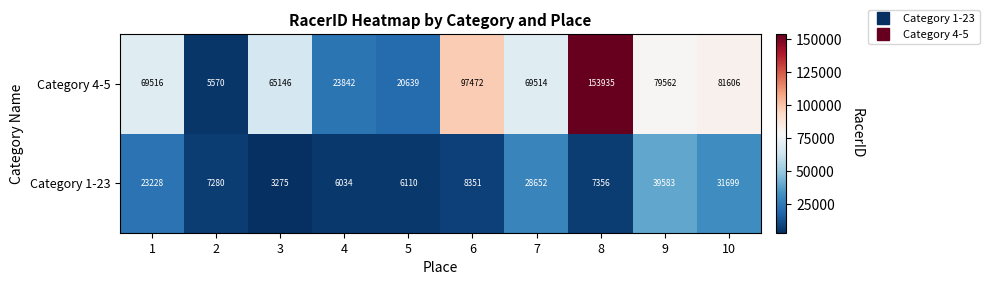

Which series has the largest total across all categories?

Category 4-5